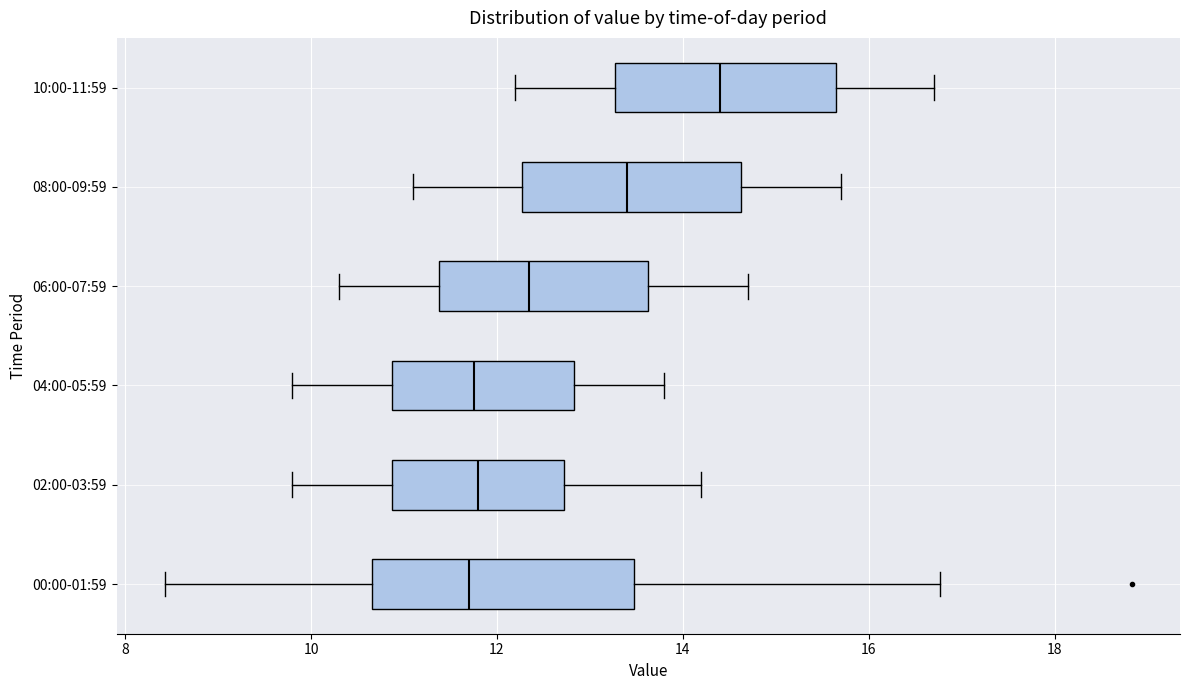

Reading bottom to top, transcribe this box plot: for each box, give where its median line is, the range the box spans, and where its two whiskers end, as read against the x-axis. The values are not printed on the chart, so give them approximately, as read against the axis.

00:00-01:59: median 11.8, box 10.6 to 13.4, whiskers 8.4 to 16.8
02:00-03:59: median 11.8, box 10.8 to 12.8, whiskers 9.8 to 14.2
04:00-05:59: median 11.8, box 10.8 to 12.8, whiskers 9.8 to 13.8
06:00-07:59: median 12.4, box 11.4 to 13.6, whiskers 10.4 to 14.8
08:00-09:59: median 13.4, box 12.2 to 14.6, whiskers 11.2 to 15.8
10:00-11:59: median 14.4, box 13.2 to 15.6, whiskers 12.2 to 16.8